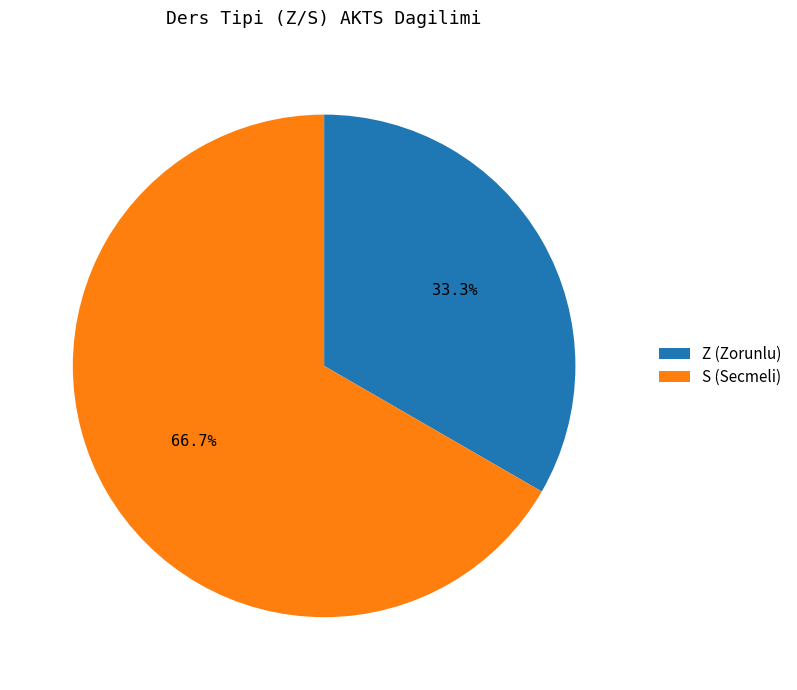

Which slice is the largest?

S (Secmeli)